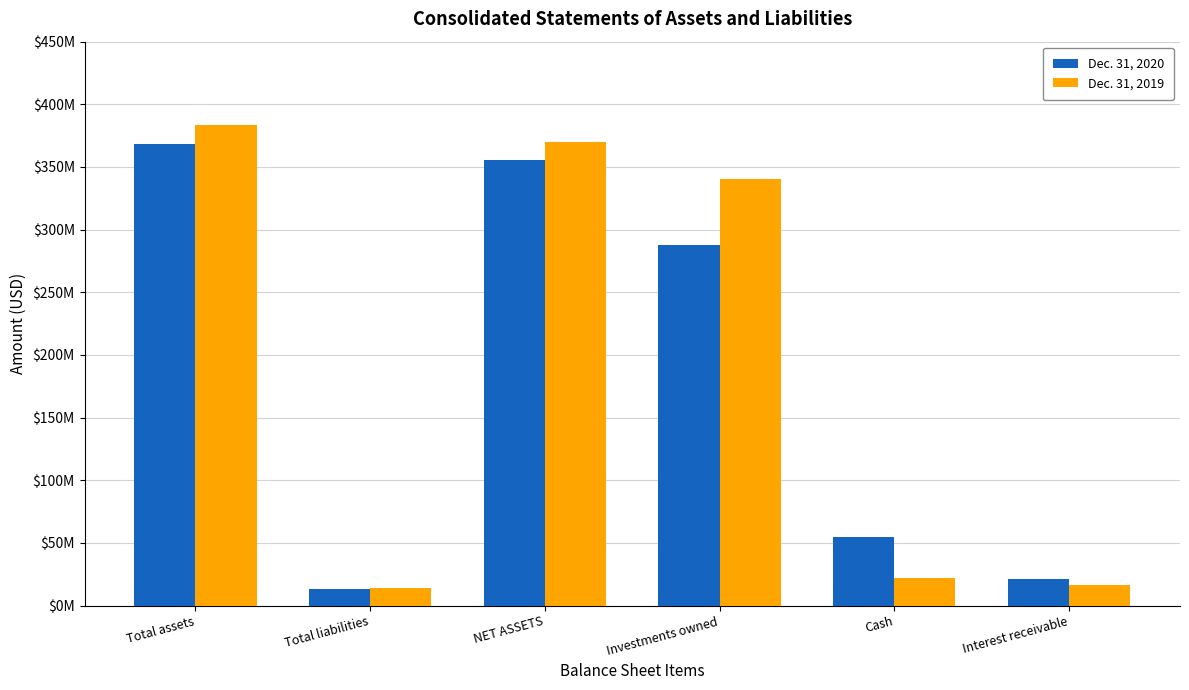

The Dec. 31, 2020 series shows 13427893 at Total liabilities. True or false?

True